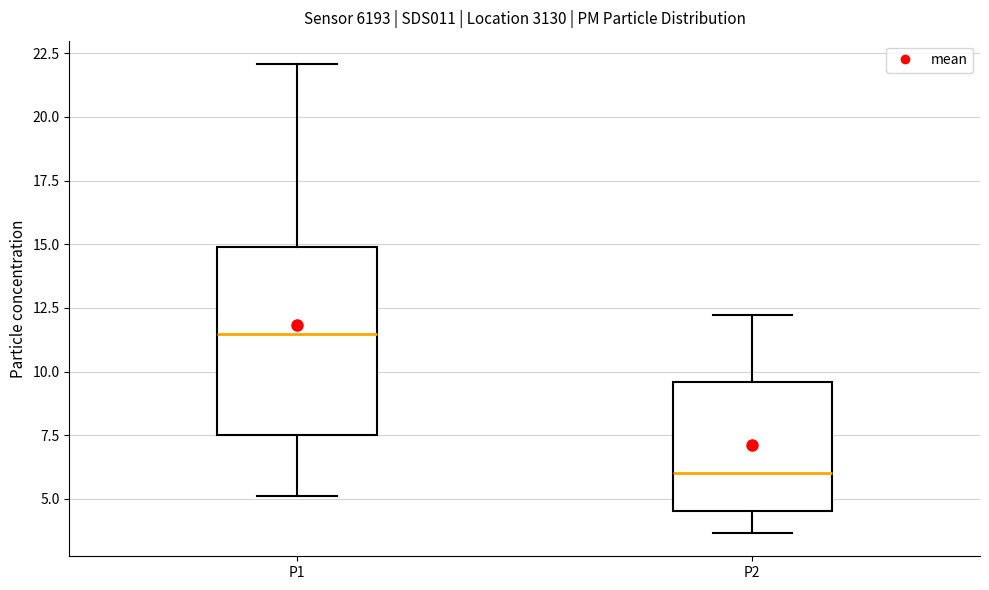

Reading left to right, read every box against the y-axis: the position of its median line, the range the box covers, and the ends of its whiskers. The values are not printed on the chart, so give them approximately, as read against the axis.

P1: median 11.5, box 7.5 to 15.0, whiskers 5.0 to 22.0
P2: median 6.0, box 4.5 to 9.5, whiskers 3.5 to 12.0